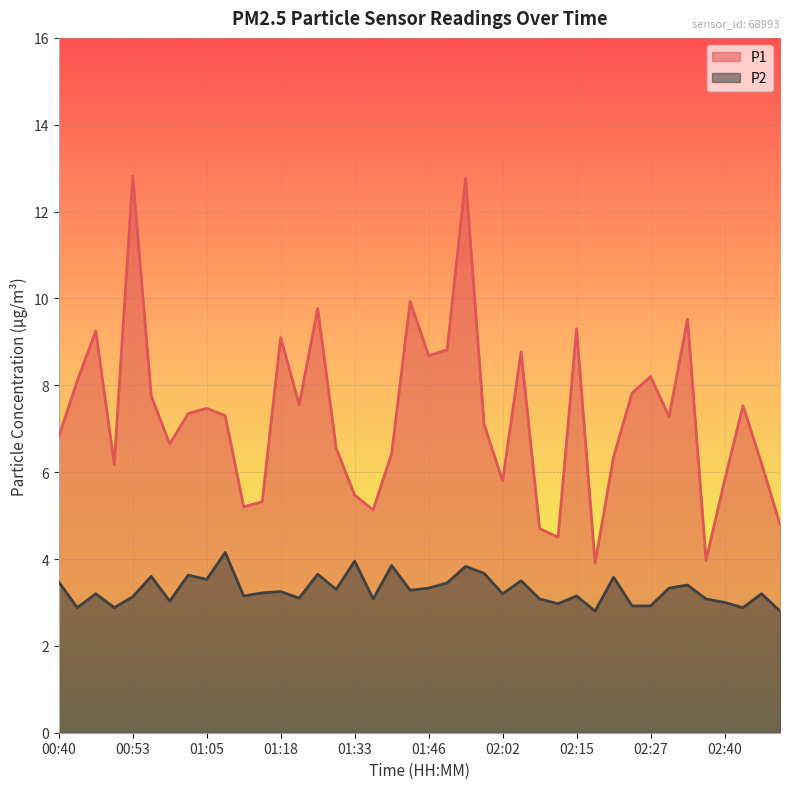

What is the smallest value displayed?

2.8